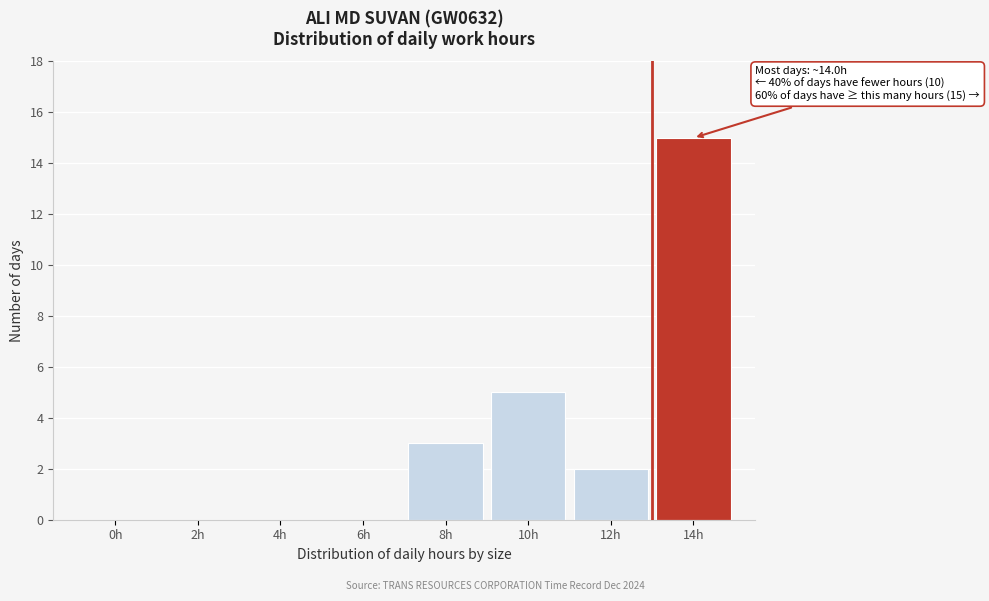

Reading left to right, list all the values displayed in this chart.

0h=0	2h=0	4h=0	6h=0	8h=3	10h=5	12h=2	14h=15